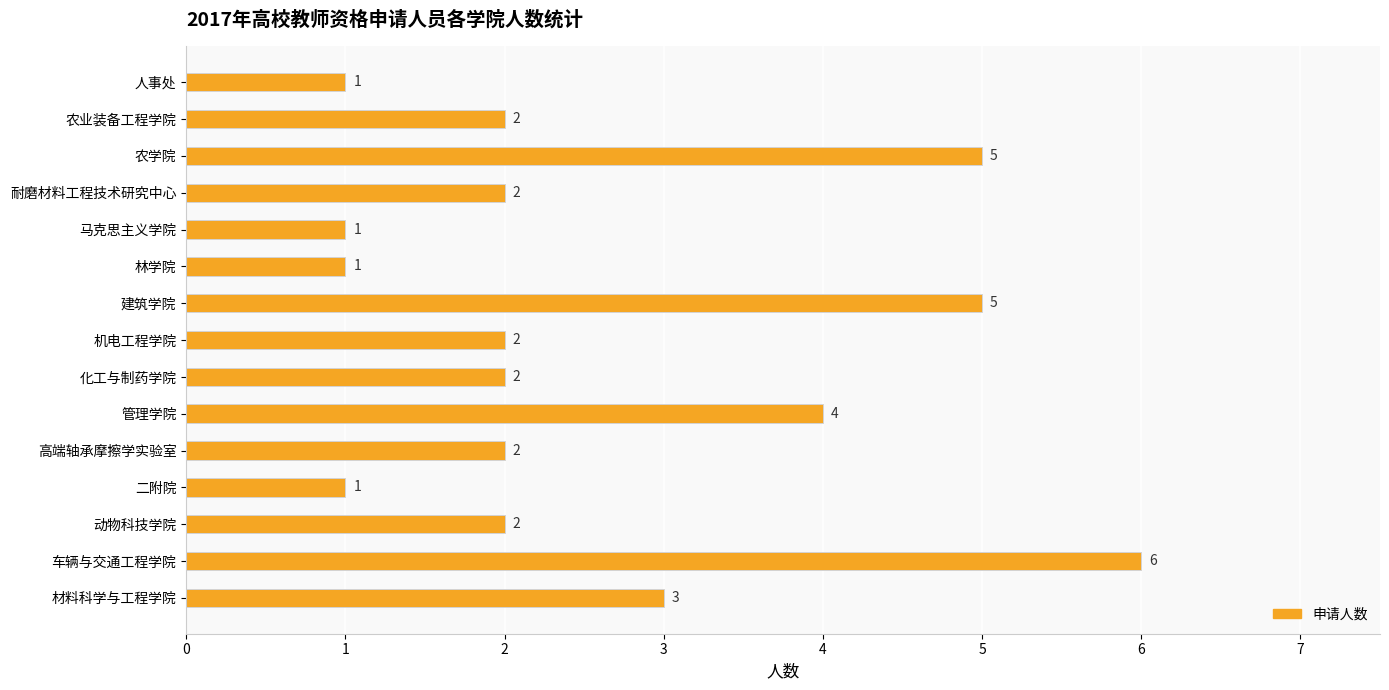

Reading top to bottom, transcribe all the data shown in this chart.

人事处=1	农业装备工程学院=2	农学院=5	耐磨材料工程技术研究中心=2	马克思主义学院=1	林学院=1	建筑学院=5	机电工程学院=2	化工与制药学院=2	管理学院=4	高端轴承摩擦学实验室=2	二附院=1	动物科技学院=2	车辆与交通工程学院=6	材料科学与工程学院=3